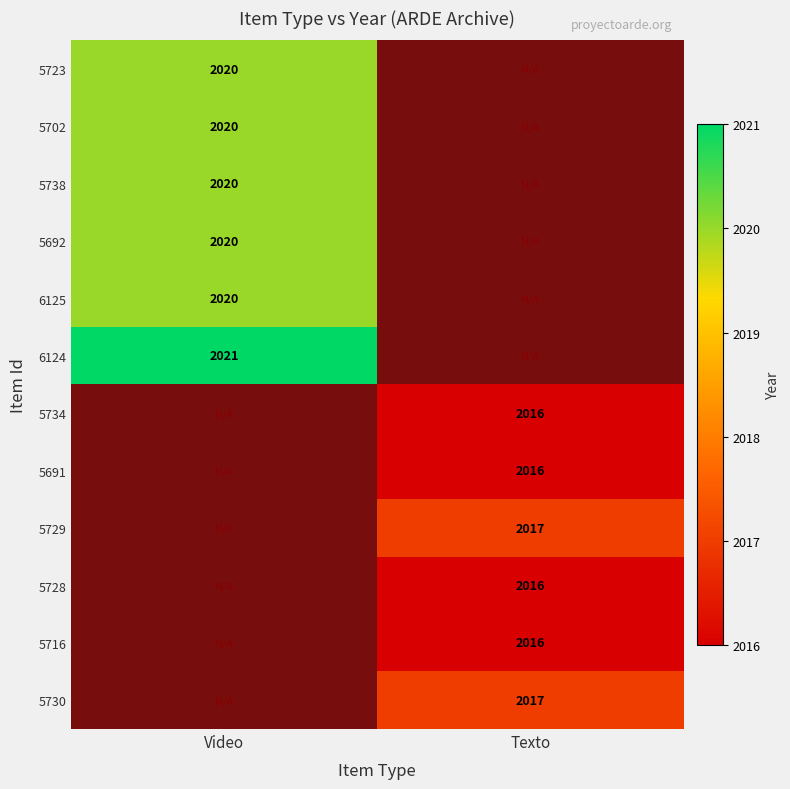

True or false: 5738 has a value of 3274.6 at Video.

False